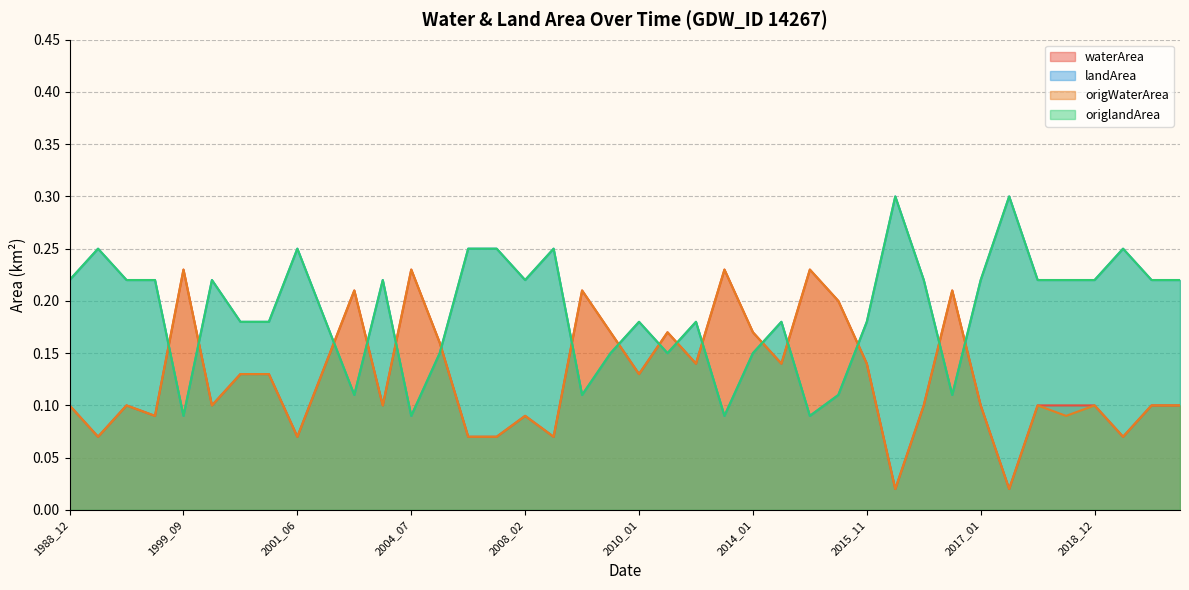

Does the chart display data point markers on the line(s)?

No